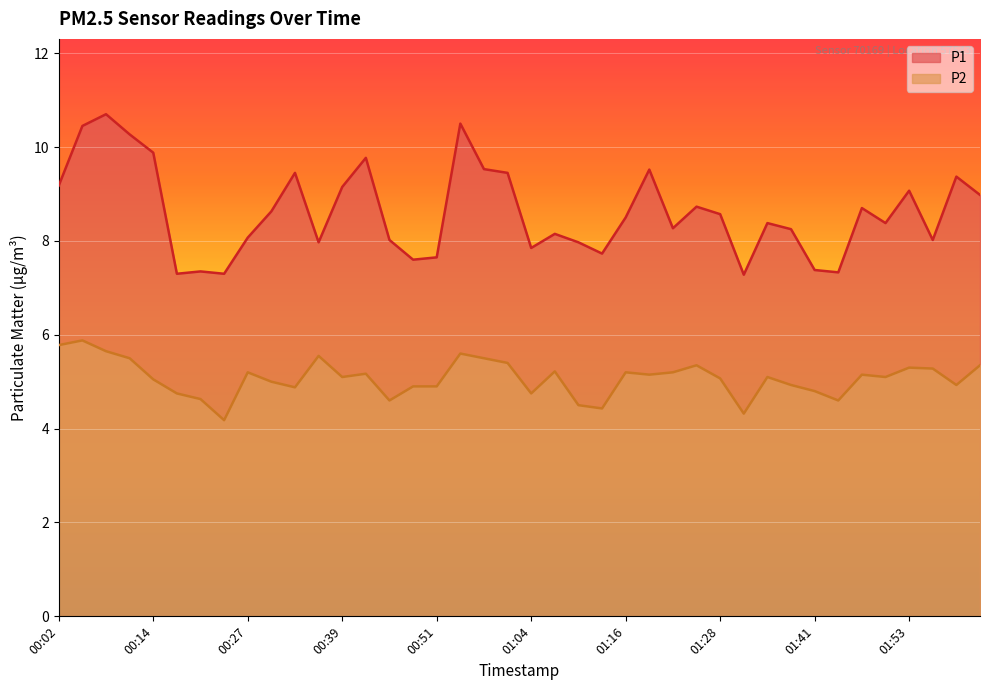

Rank the categories by P1 value from highest to lowest.

00:08, 00:55, 00:05, 00:11, 00:14, 00:42, 00:58, 01:19, 00:33, 01:01, 01:59, 00:02, 00:39, 01:53, 02:02, 01:25, 01:47, 00:30, 01:28, 01:16, 01:35, 01:50, 01:22, 01:38, 01:07, 00:27, 00:45, 01:56, 00:36, 01:10, 01:04, 01:13, 00:51, 00:48, 01:41, 00:21, 01:44, 00:18, 00:24, 01:31